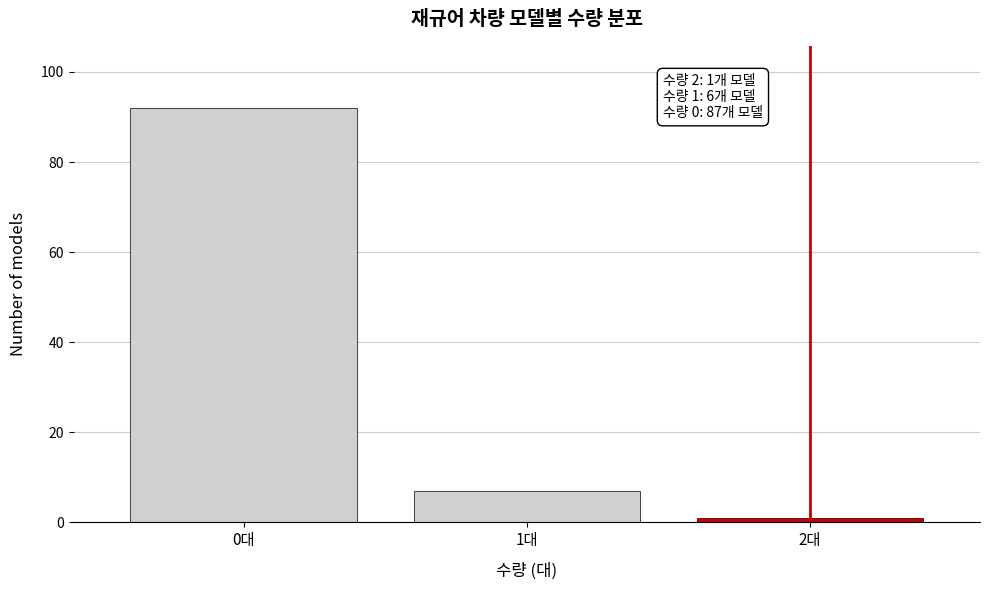

Reading left to right, transcribe all the data shown in this chart.

92	7	1